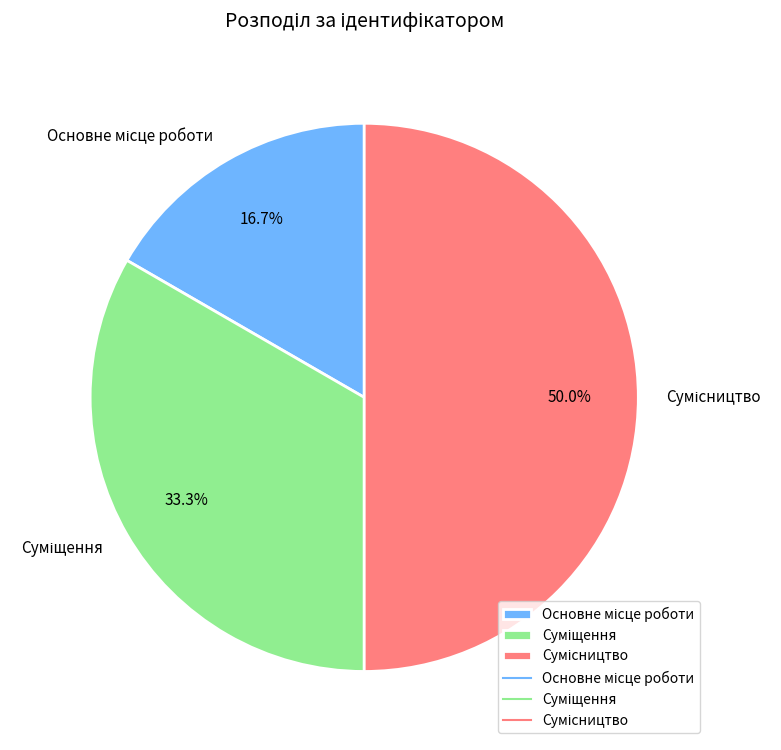

Do Сумісництво and Основне місце роботи together represent more than half of the pie?

Yes